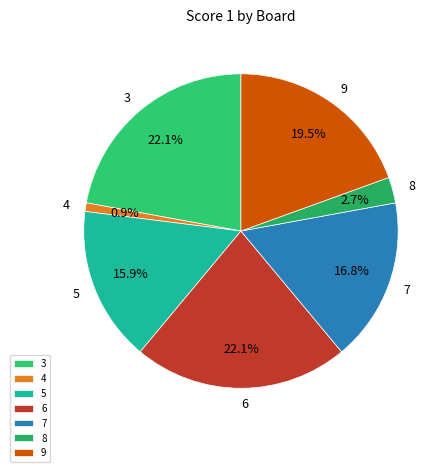

Is 4 the majority of the pie?

No